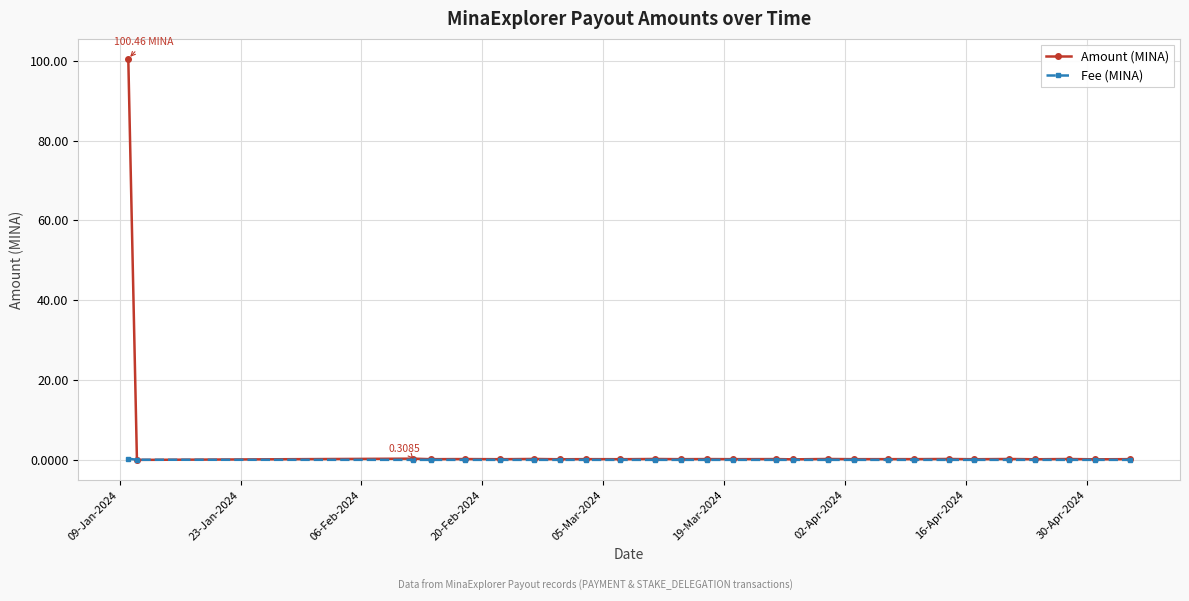

Rank the series by their maximum value, from highest to lowest.

Amount (MINA), Fee (MINA)